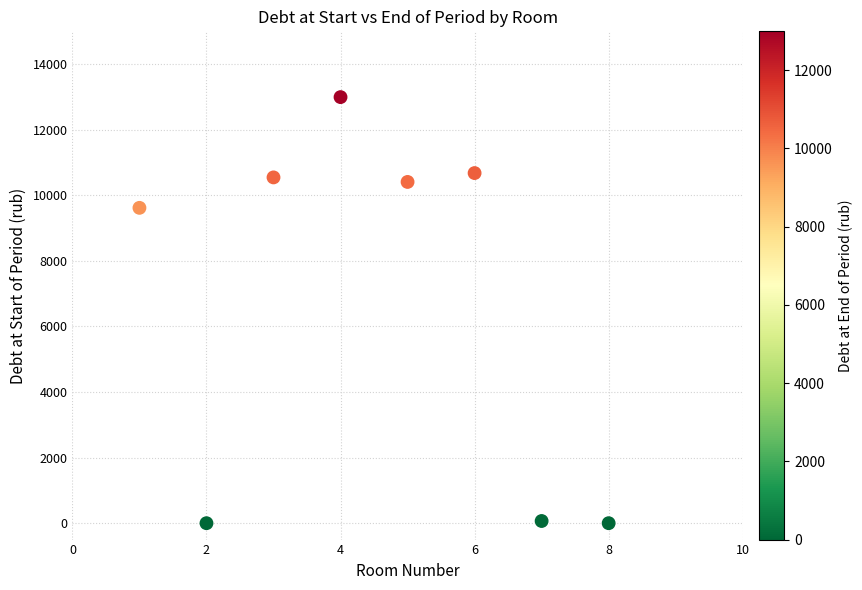

What Y value in the scatter plot is closest to 6497?

9617.2